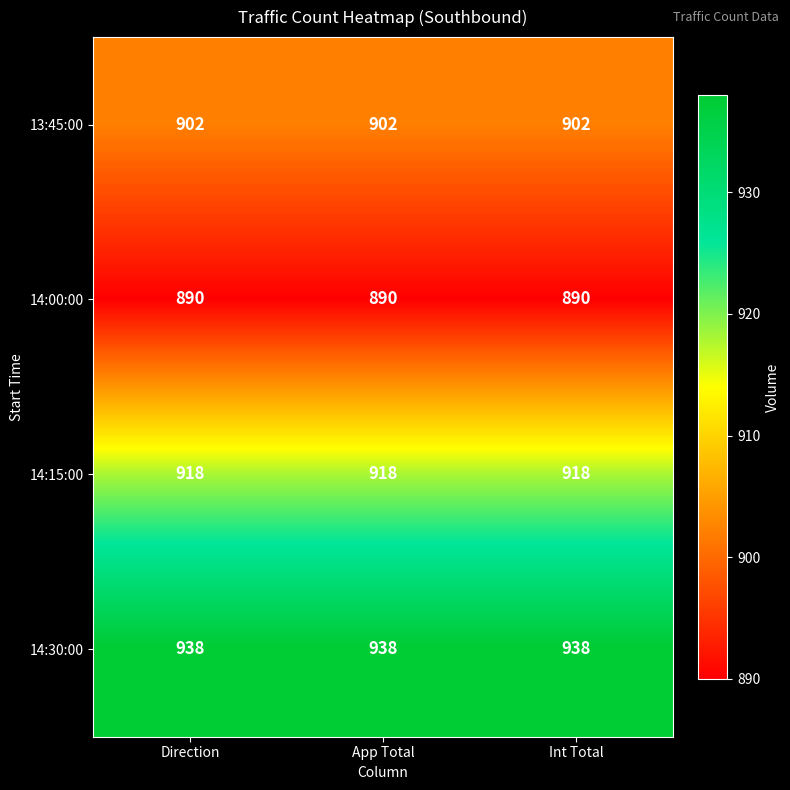

List the series in order of their peak value, lowest first.

14:00:00, 13:45:00, 14:15:00, 14:30:00